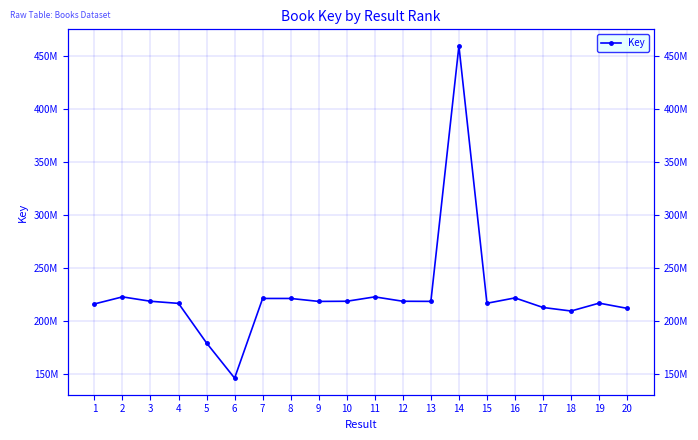

How many distinct data groups are displayed?

1